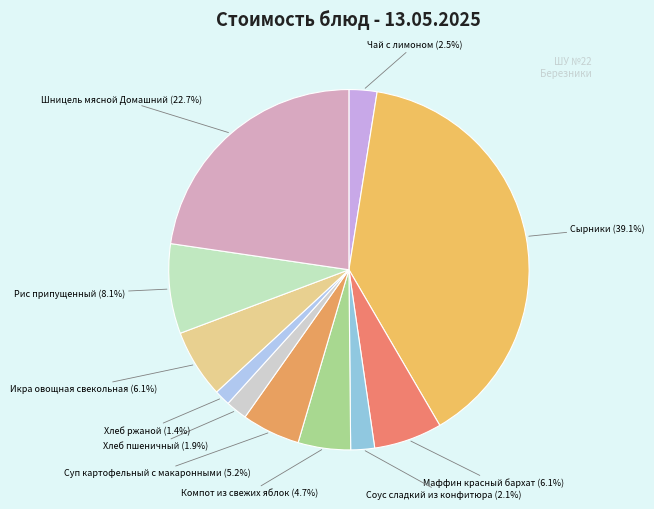

Rank the categories by value from highest to lowest.

Сырники, Шницель мясной Домашний, Рис припущенный, Икра овощная свекольная, Маффин красный бархат, Суп картофельный с макаронными, Компот из свежих яблок, Чай с лимоном, Соус сладкий из конфитюра, Хлеб пшеничный, Хлеб ржаной